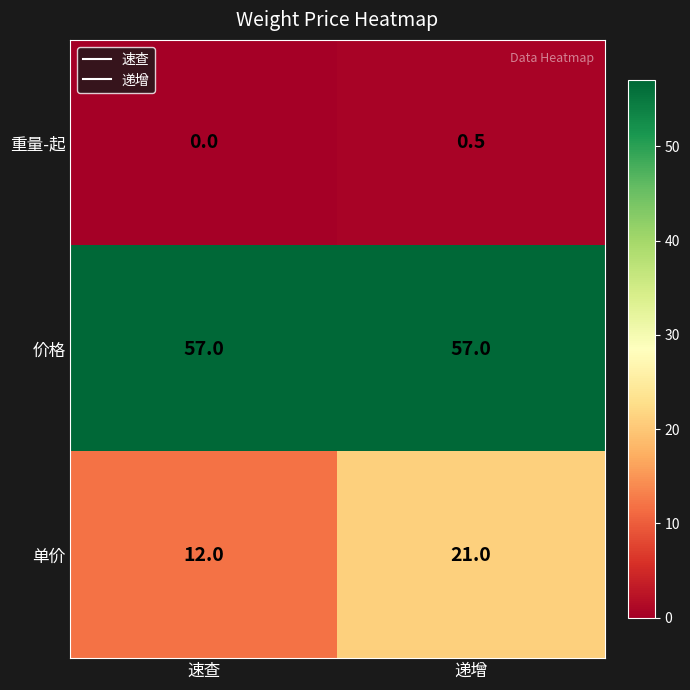

Between 速查 and 递增, which series saw the biggest shift?

单价